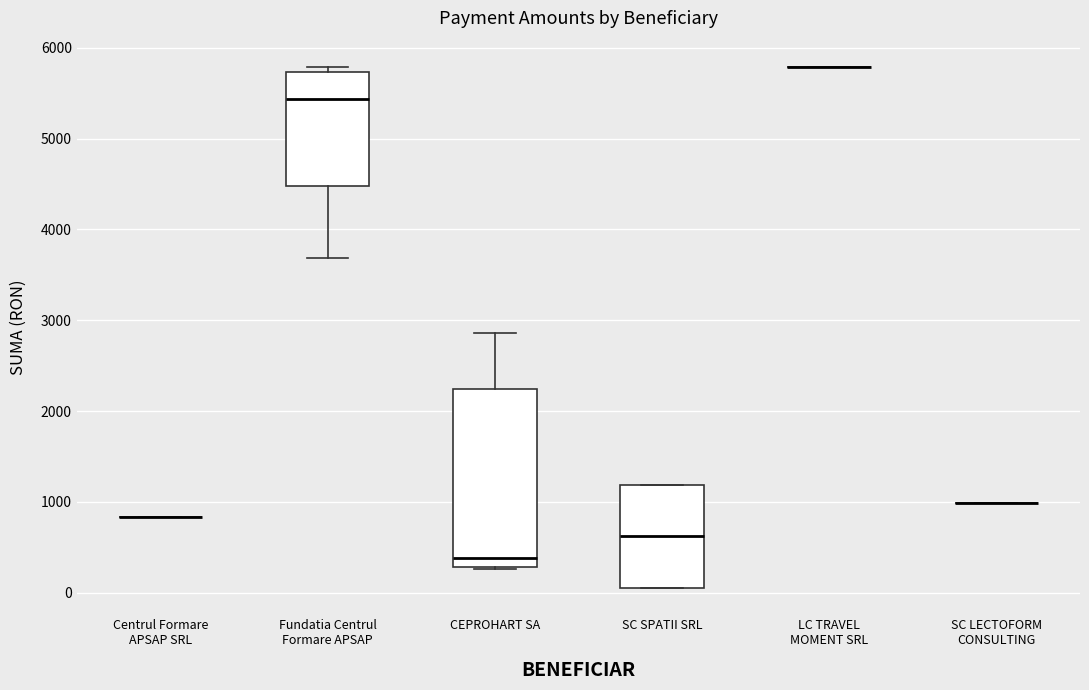

Reading left to right, transcribe this box plot: for each box, give where its median line is, the range the box spans, and where its two whiskers end, as read against the y-axis. The values are not printed on the chart, so give them approximately, as read against the axis.

Centrul Formare APSAP SRL: box collapsed to a line at 800, whiskers 800 to 800
Fundatia Centrul Formare APSAP: median 5400, box 4500 to 5700, whiskers 3700 to 5800
CEPROHART SA: median 400, box 300 to 2200, whiskers 300 to 2900
SC SPATII SRL: median 600, box 100 to 1200, whiskers 100 to 1200
LC TRAVEL MOMENT SRL: box collapsed to a line at 5800, whiskers 5800 to 5800
SC LECTOFORM CONSULTING: box collapsed to a line at 1000, whiskers 1000 to 1000